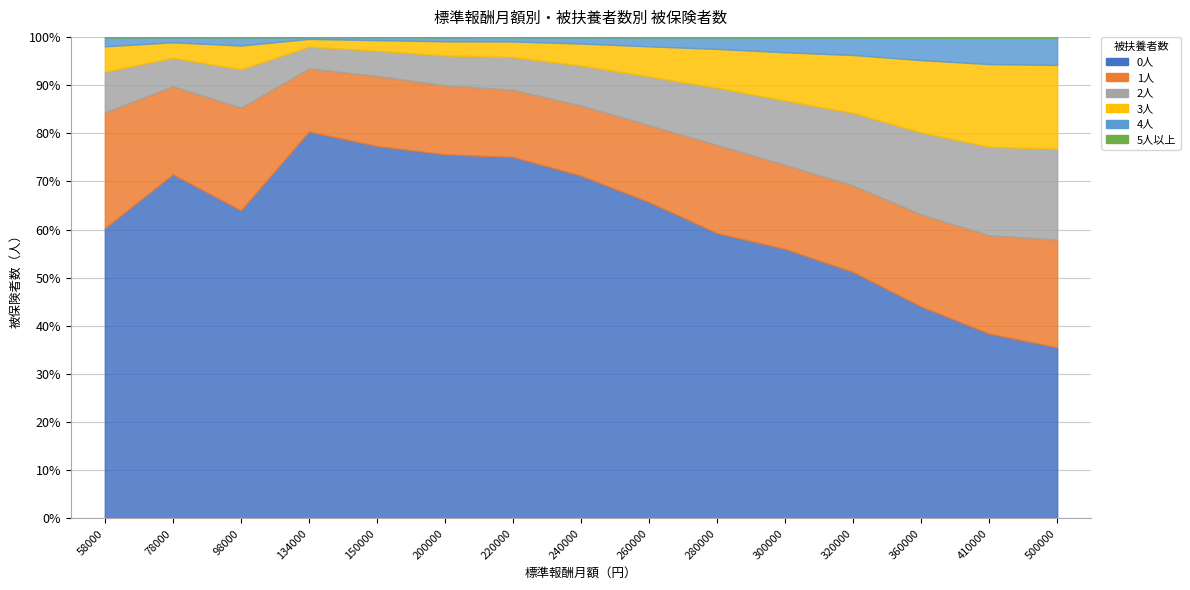

The 4人 series shows 19015 at 410000. True or false?

False